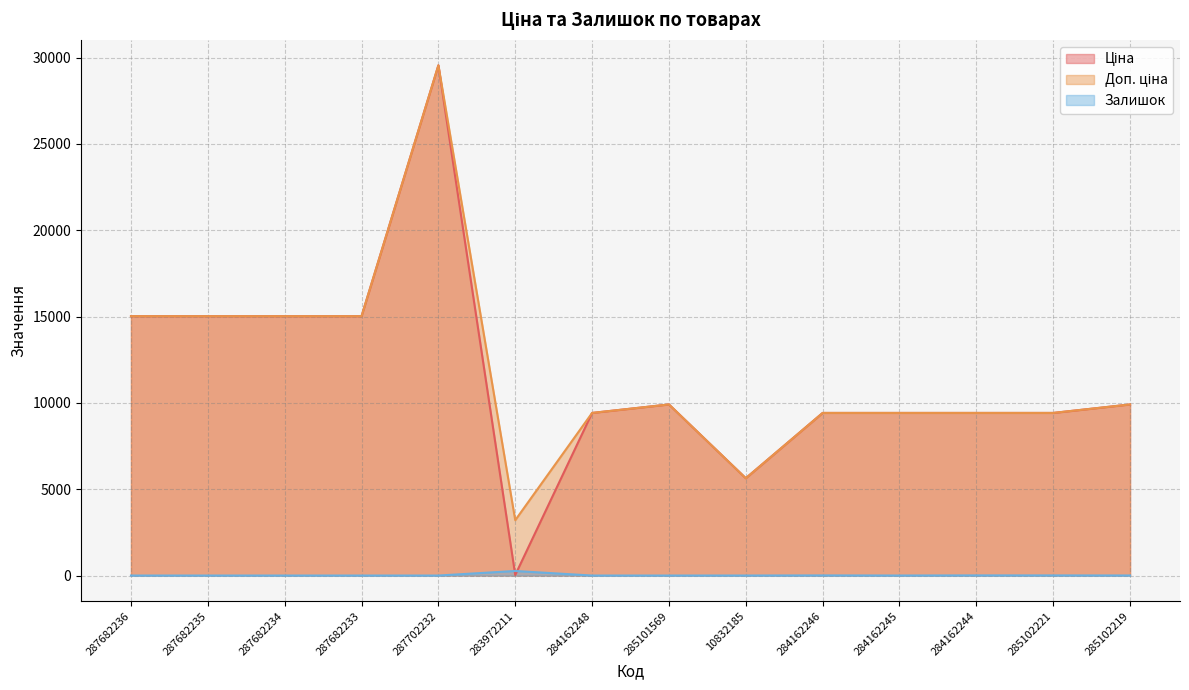

What is the average value of the Залишок series?

20.8